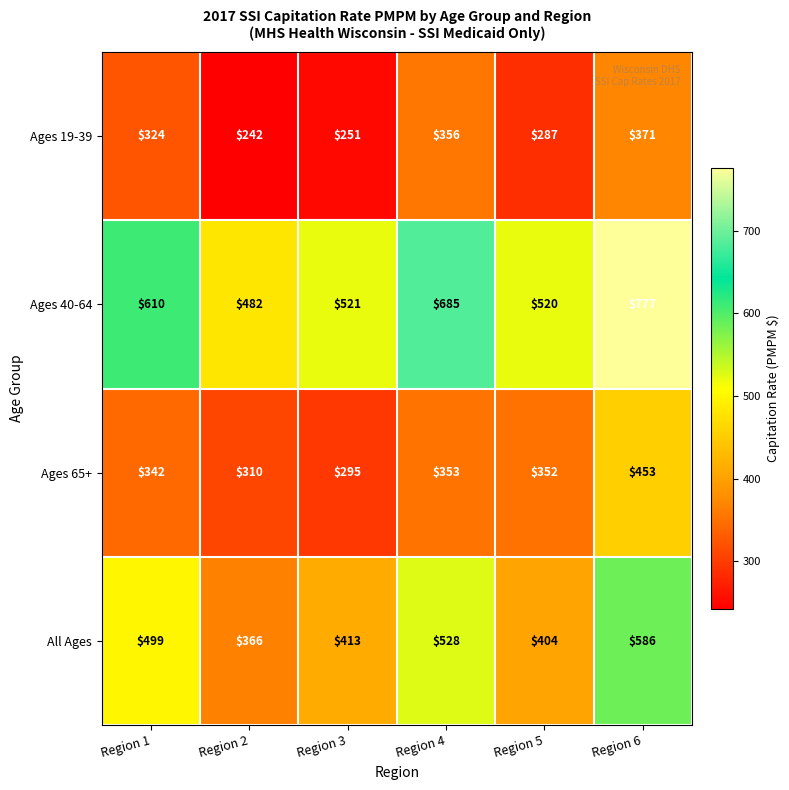

At how many categories does at least one series exceed 641?

2